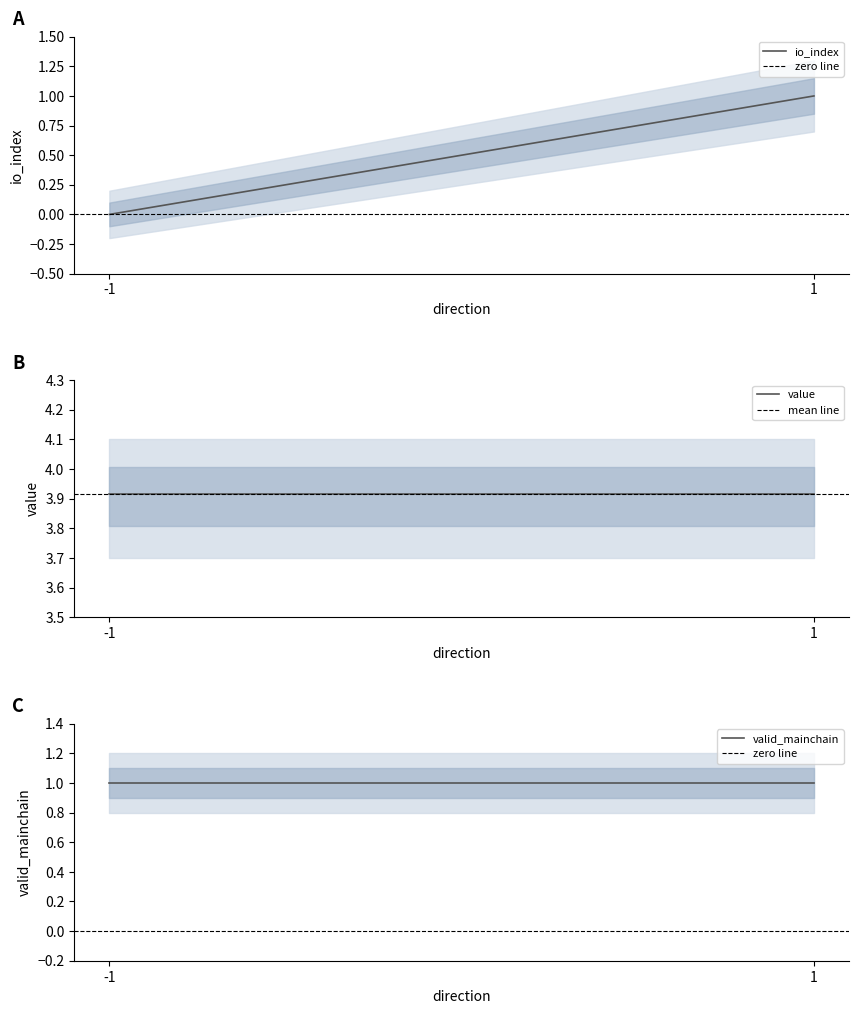

What is the difference between the maximum and minimum values in the io_index series?

1.0